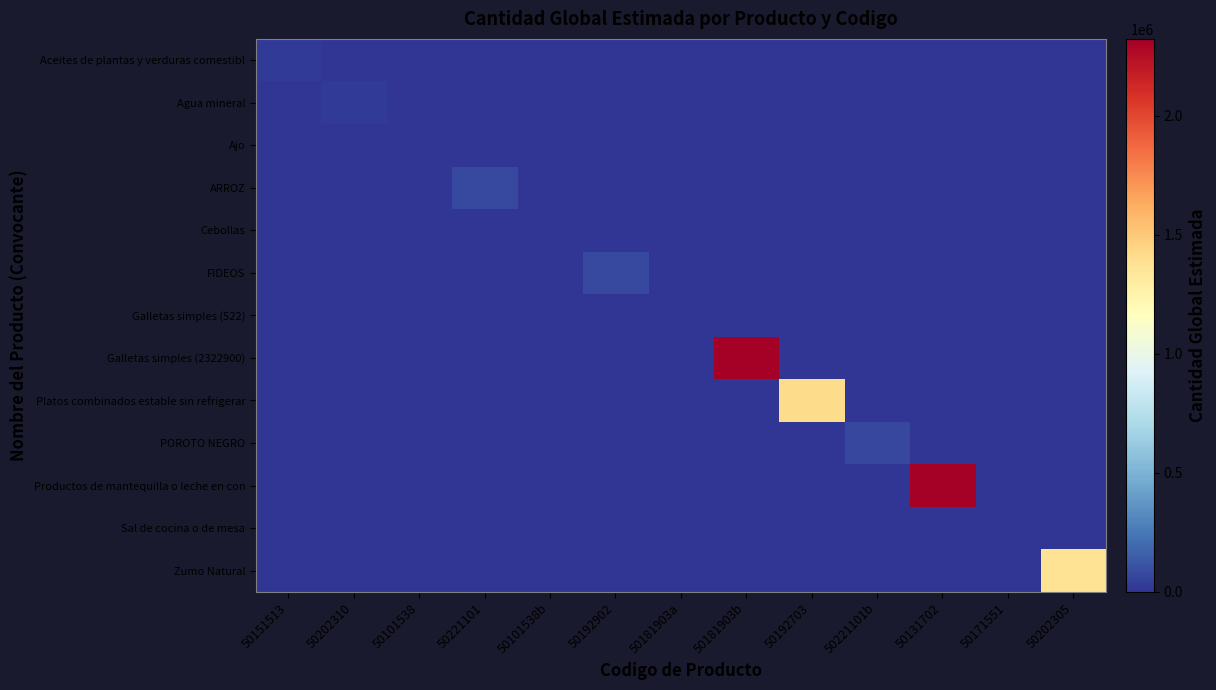

At which category is the sum across all series the highest?

50181903b